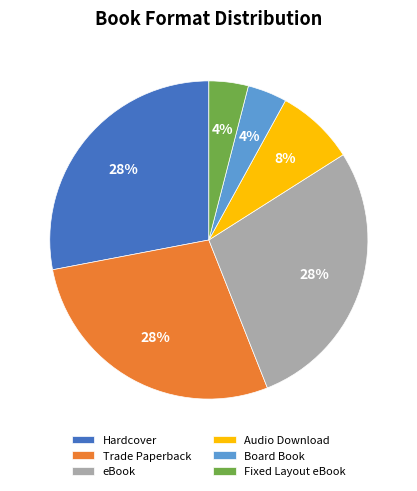

Do Audio Download and Trade Paperback together represent more than half of the pie?

No